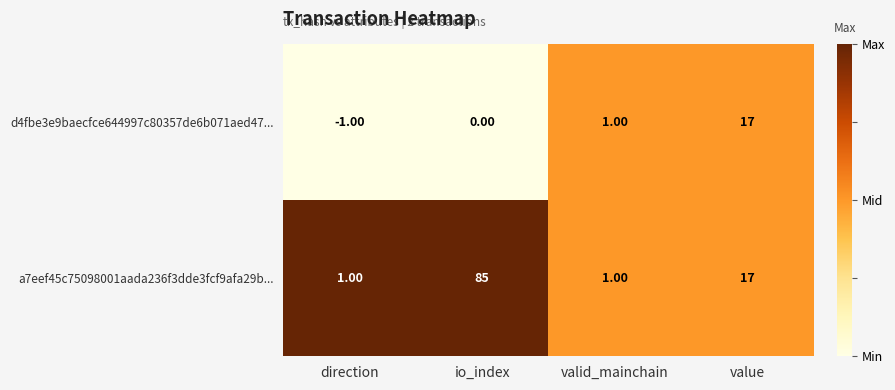

Which series has the widest spread of values?

a7eef45c75098001aada236f3dde3fcf9afa29b...